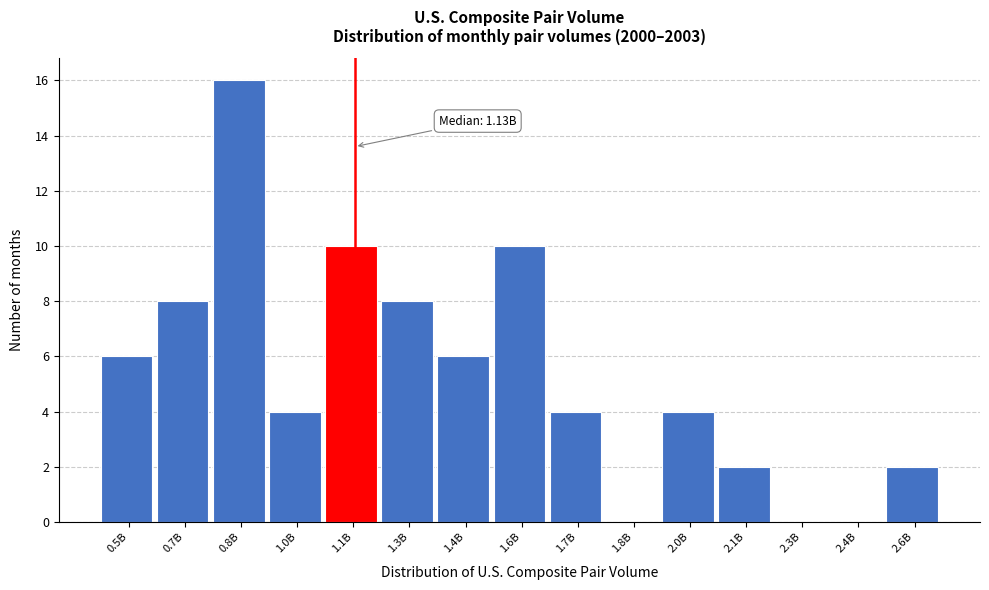

Reading left to right, extract all data points from this chart.

0.5B=6	0.7B=8	0.8B=16	1.0B=4	1.1B=10	1.3B=8	1.4B=6	1.6B=10	1.7B=4	1.8B=0	2.0B=4	2.1B=2	2.3B=0	2.4B=0	2.6B=2